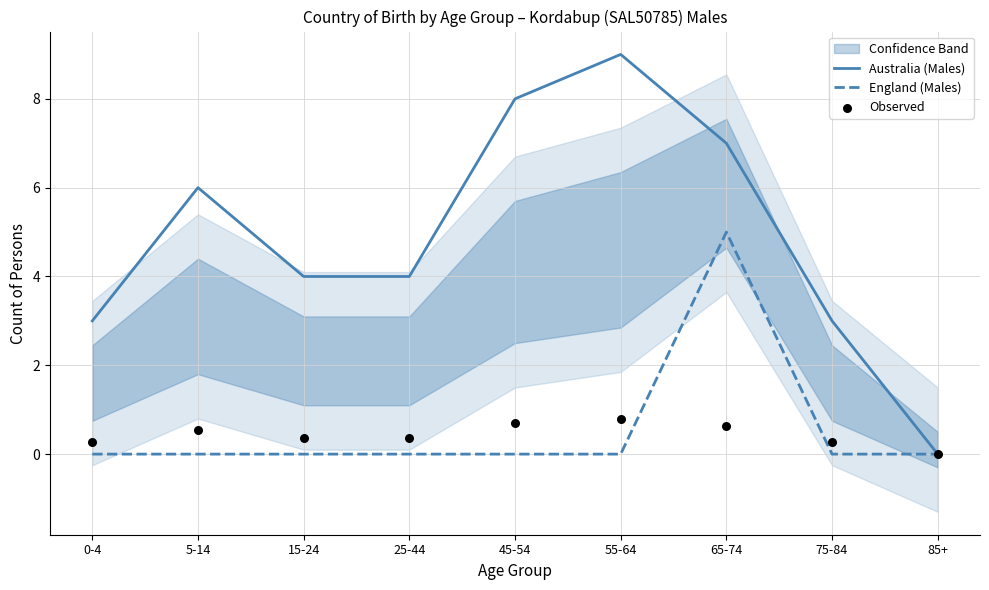

Which series reaches the minimum Y coordinate?

Australia (Males)